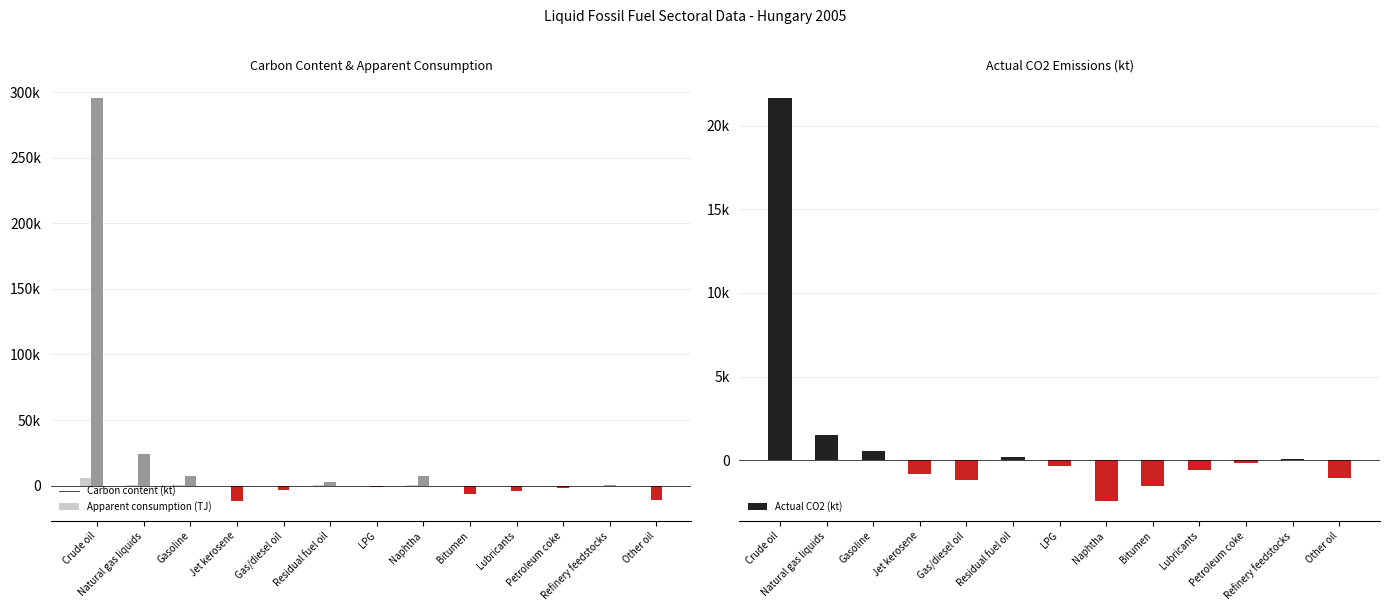

Reading right to left, extract all data points from this chart.

Carbon content (kt): Other oil=-218.5	Refinery feedstocks=14.7	Petroleum coke=-53.8	Lubricants=-80.4	Bitumen=-143.1	Naphtha=144.5	LPG=-25.1	Residual fuel oil=52.6	Gas/diesel oil=-69.9	Jet kerosene=-228.9	Gasoline=141.8	Natural gas liquids=416.6	Crude oil=5906.9
Apparent consumption (TJ): Other oil=-10922.7	Refinery feedstocks=734.4	Petroleum coke=-2021.7	Lubricants=-4019.8	Bitumen=-6503.0	Naphtha=7224.0	LPG=-1457.0	Residual fuel oil=2492.4	Gas/diesel oil=-3483.0	Jet kerosene=-11544.4	Gasoline=7260.0	Natural gas liquids=23804.0	Crude oil=295344.0
Actual CO2 (kt): Other oil=-1083.2	Refinery feedstocks=53.9	Petroleum coke=-197.2	Lubricants=-605.3	Bitumen=-1528.7	Naphtha=-2430.1	LPG=-355.7	Residual fuel oil=192.8	Gas/diesel oil=-1170.2	Jet kerosene=-839.4	Gasoline=519.9	Natural gas liquids=1490.7	Crude oil=21636.1